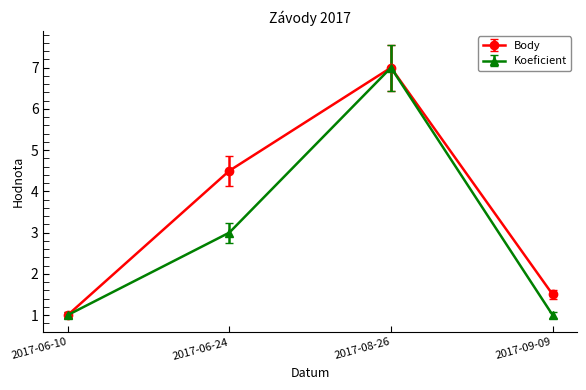

Reading left to right, transcribe all the data shown in this chart.

Body: 2017-06-10=1.0	2017-06-24=4.5	2017-08-26=7.0	2017-09-09=1.5
Koeficient: 2017-06-10=1.0	2017-06-24=3.0	2017-08-26=7.0	2017-09-09=1.0